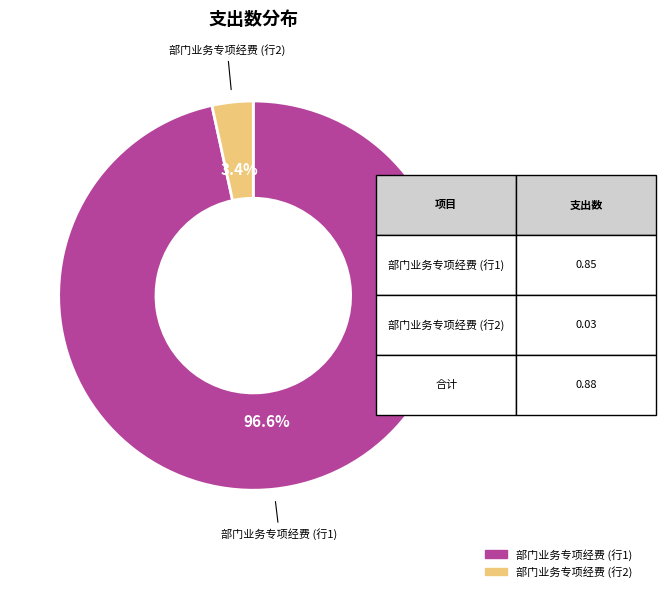

How many segments does this pie chart have?

2